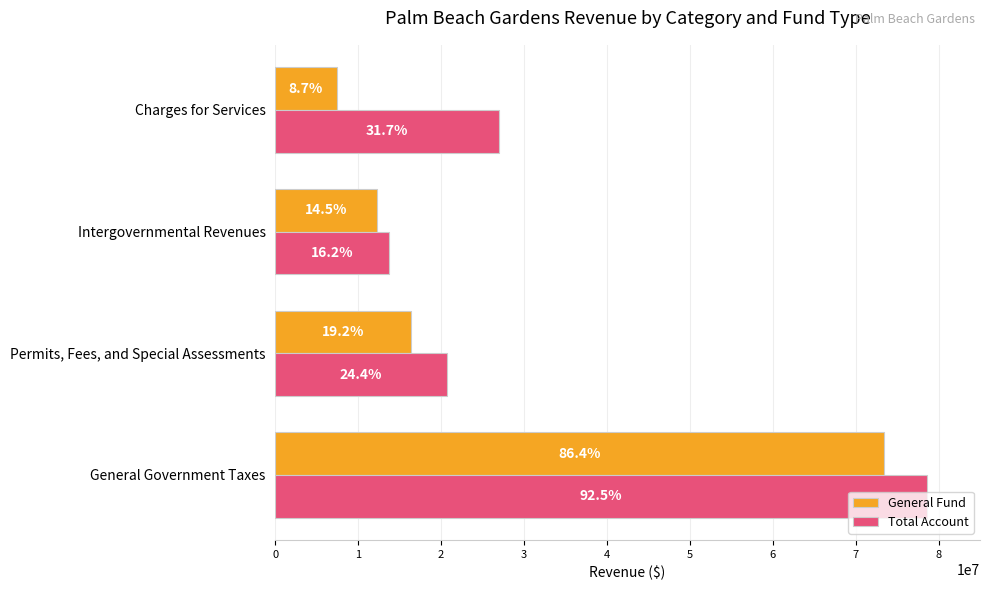

What are all the series names shown in the legend?

General Fund, Total Account